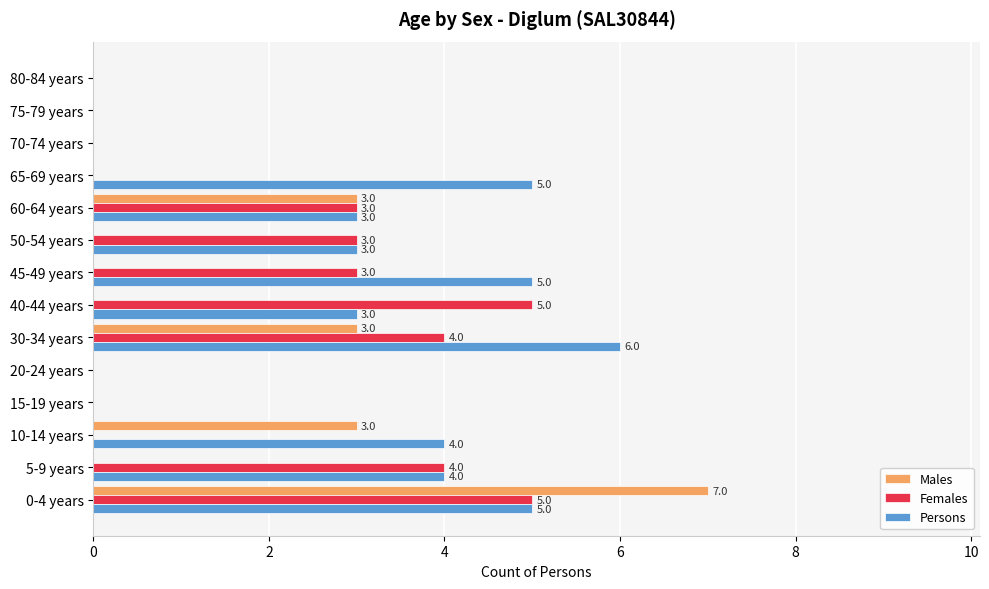

Which series has the largest range (max minus min)?

Males